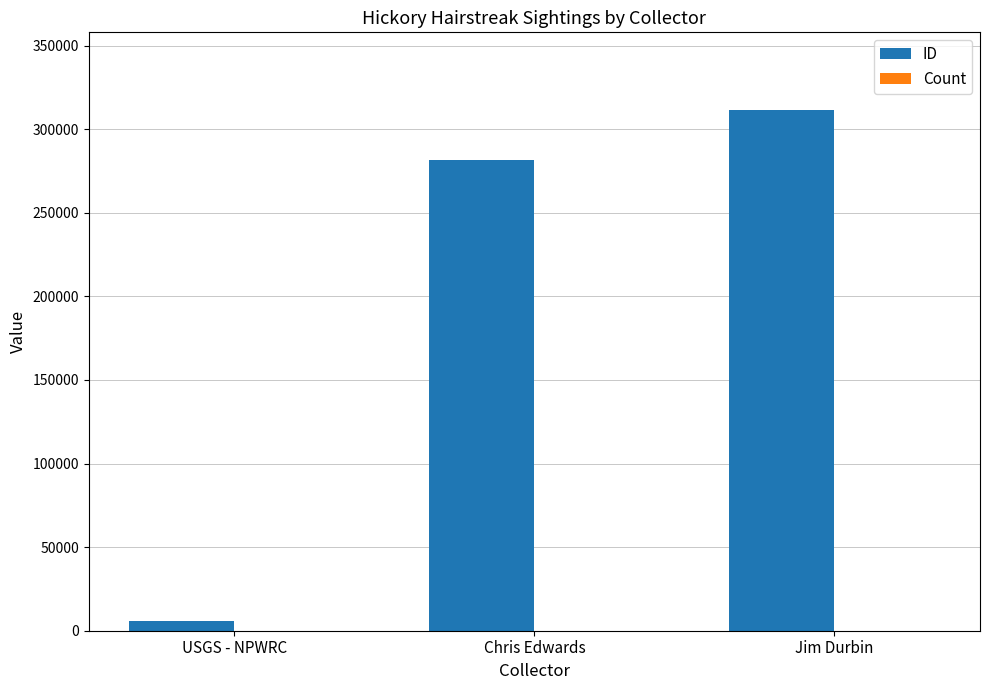

At which category is the sum across all series the highest?

Jim Durbin